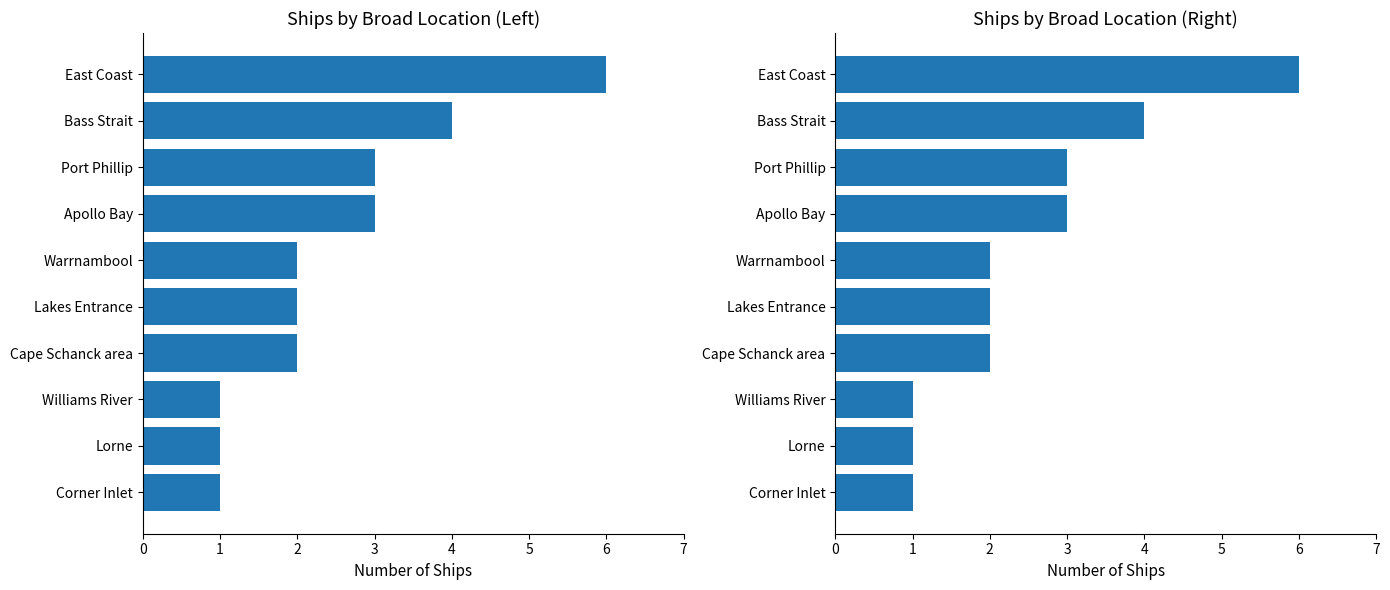

Reading left to right, list all the values displayed in this chart.

1	1	1	2	2	2	3	3	4	6